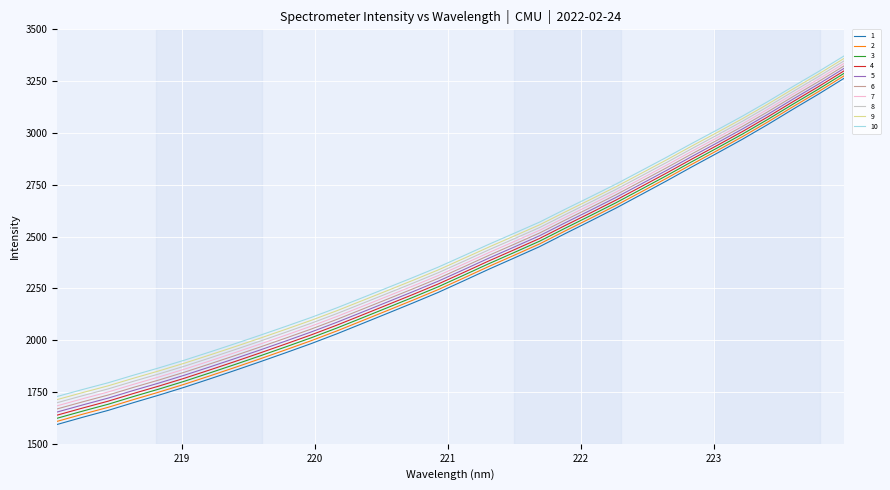

True or false: 9 and 4 cross at least once.

False